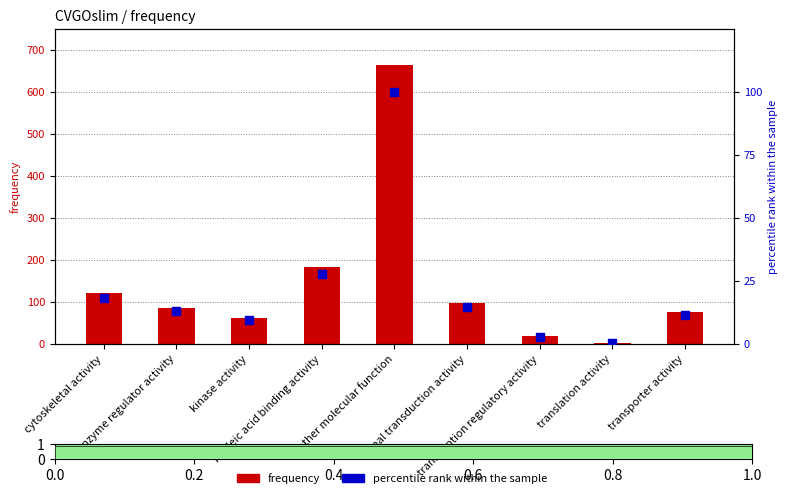

At how many categories does at least one series exceed 155?

2